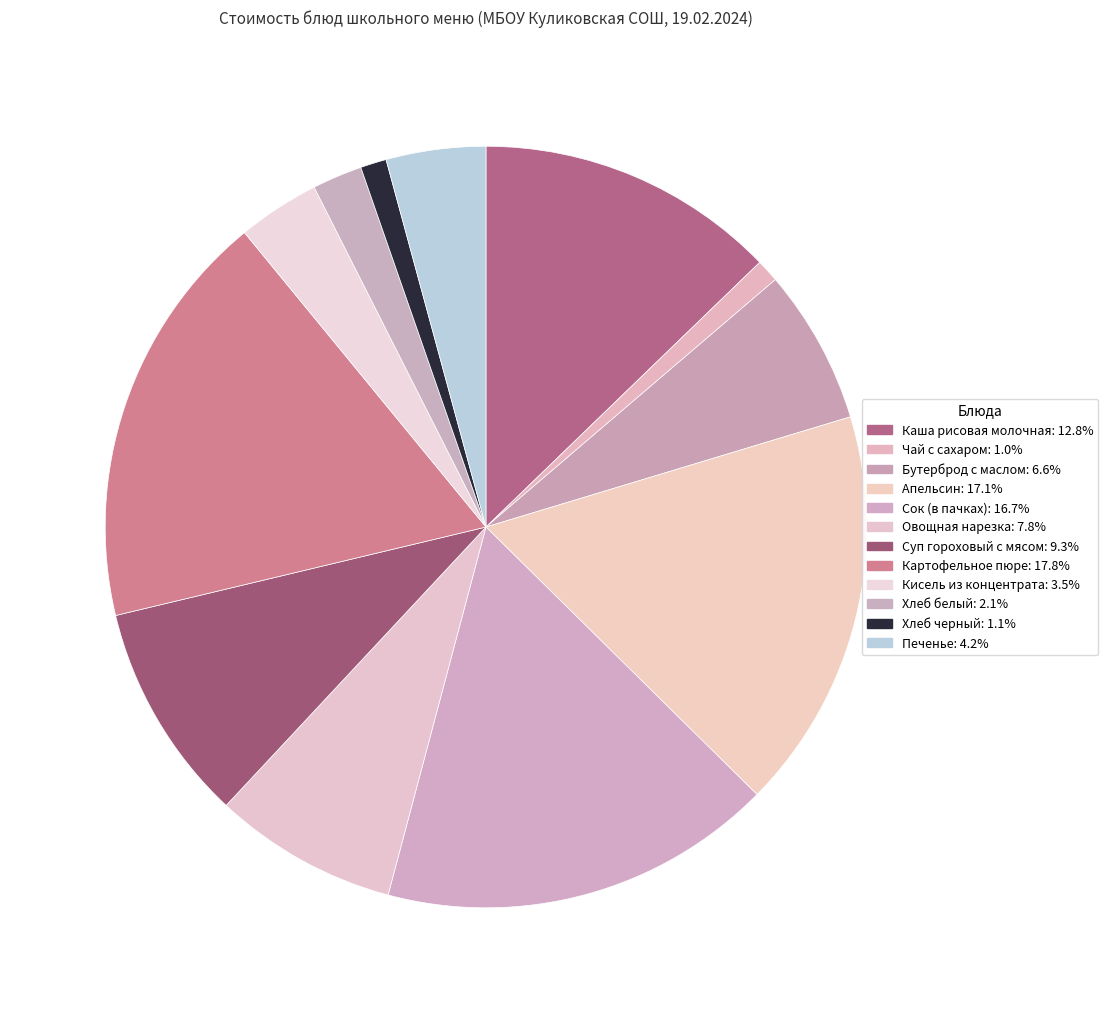

Count the number of slices in the pie.

12